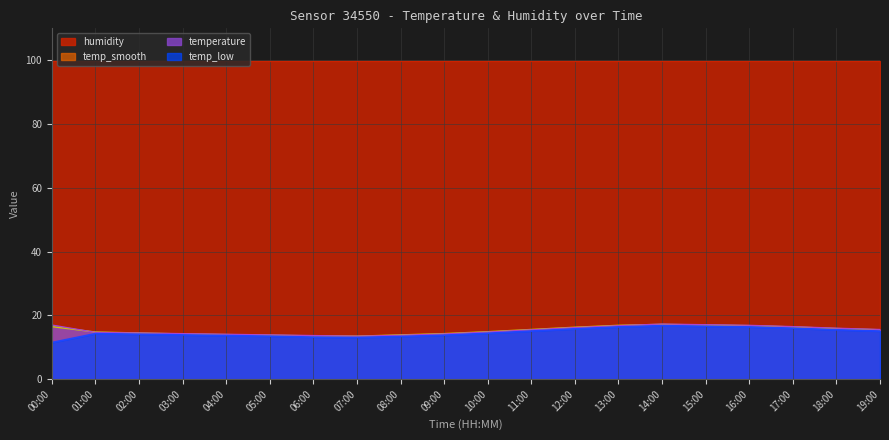

What is the highest value of the temperature series?

17.3